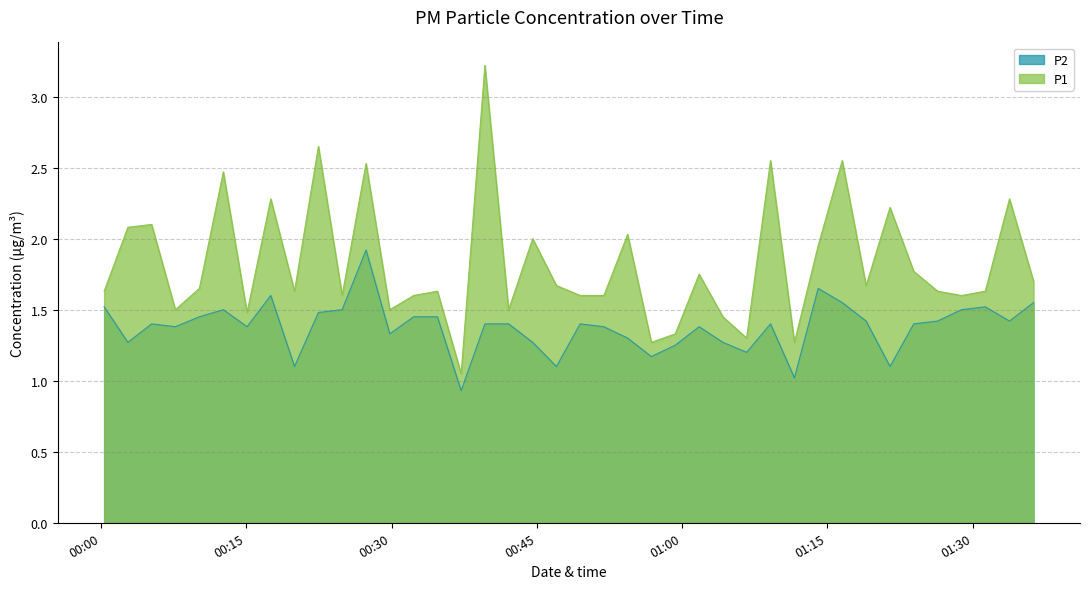

At which category does P1 reach its first local peak?

2023-02-01T00:05:14